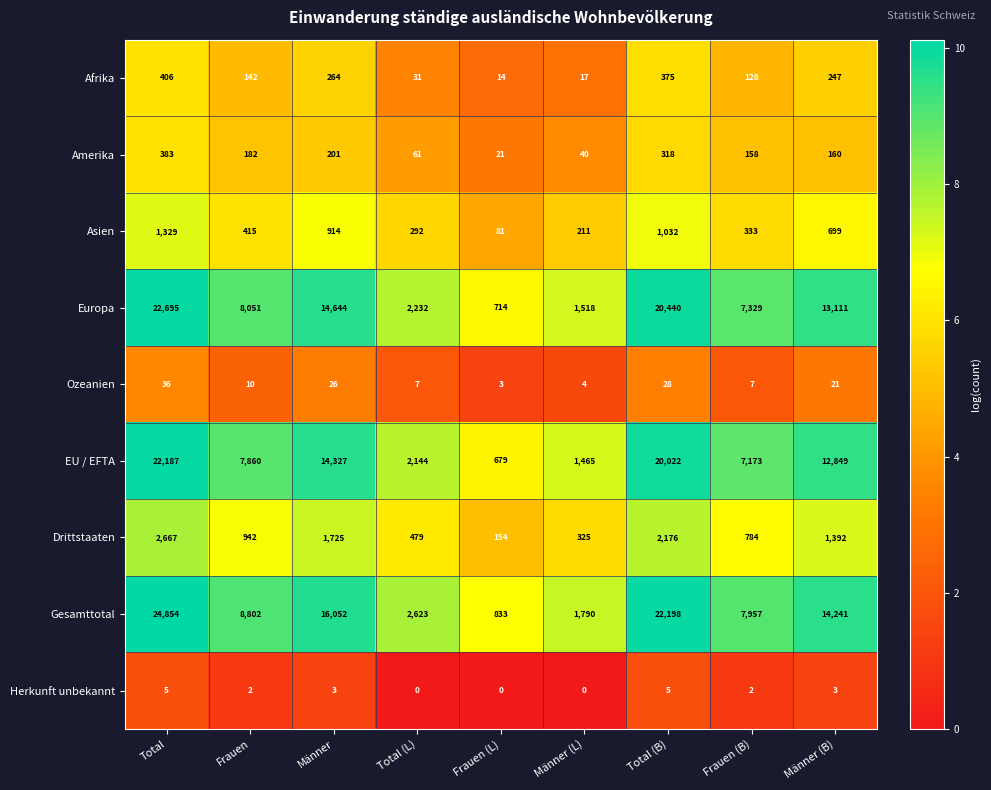

Which series has the widest spread of values?

Gesamttotal